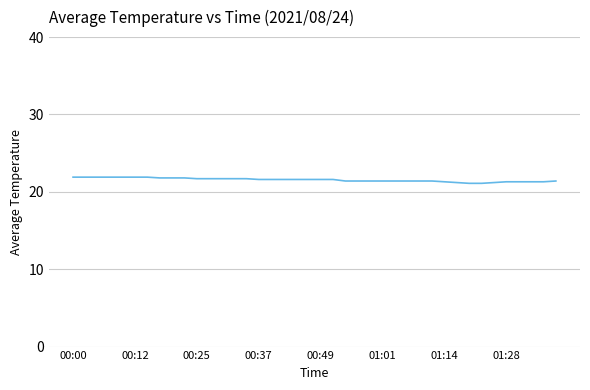

What is the difference between the maximum and minimum values?

0.8